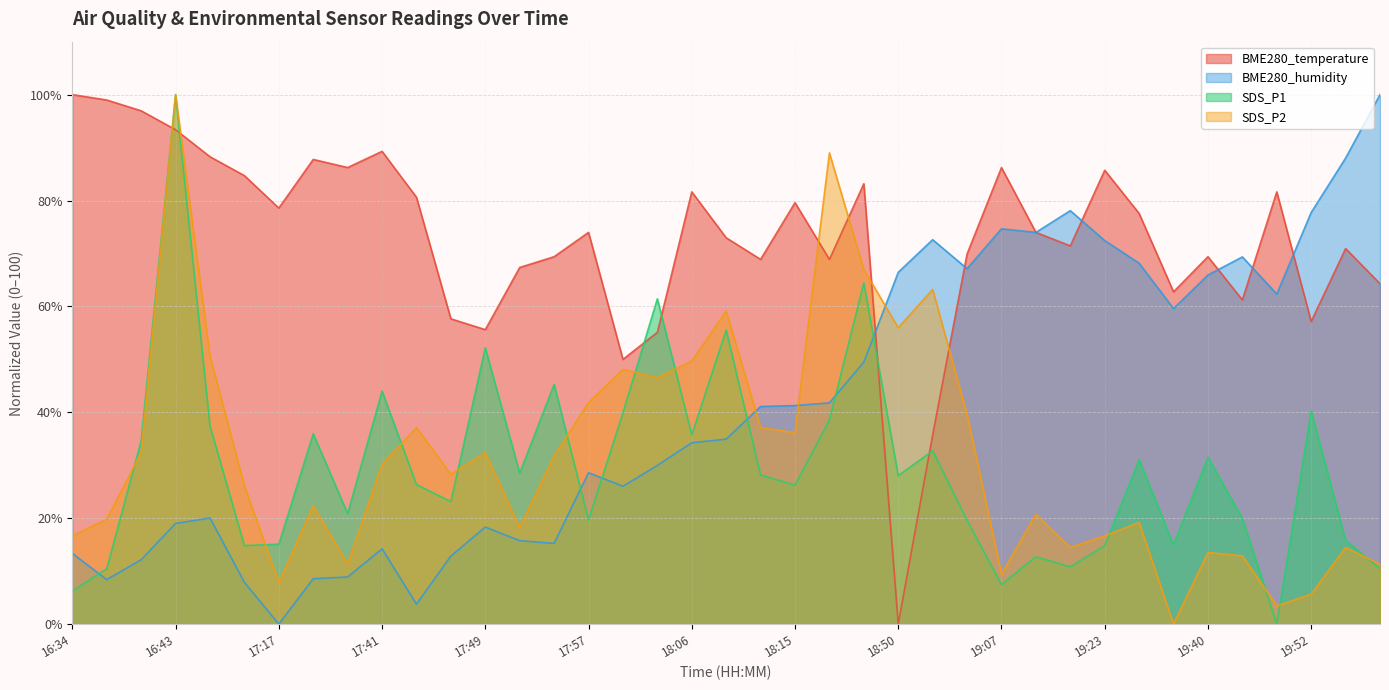

The SDS_P2 series shows 16.7 at 19:23. True or false?

True